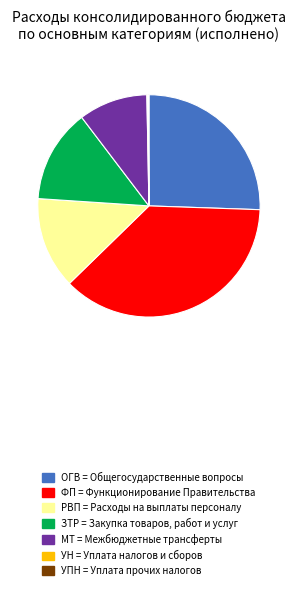

What is the ratio of the value at ОГВ = Общегосударственные вопросы to the value at ФП = Функционирование Правительства?

0.7